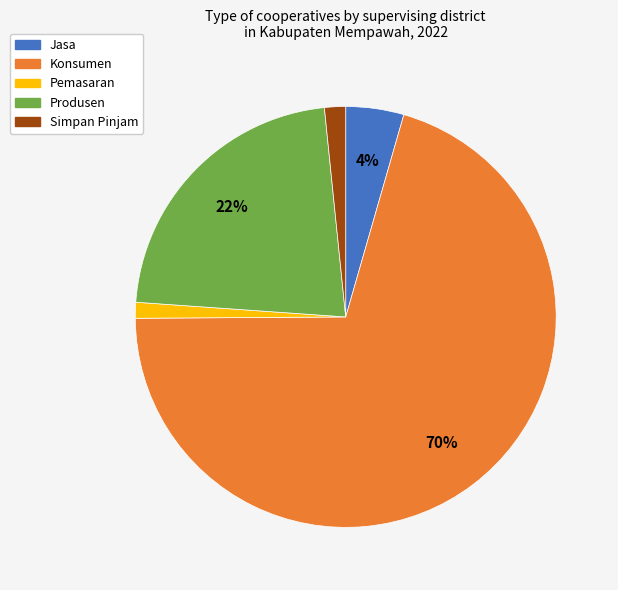

Combined, do Konsumen and Produsen account for over 50%?

Yes